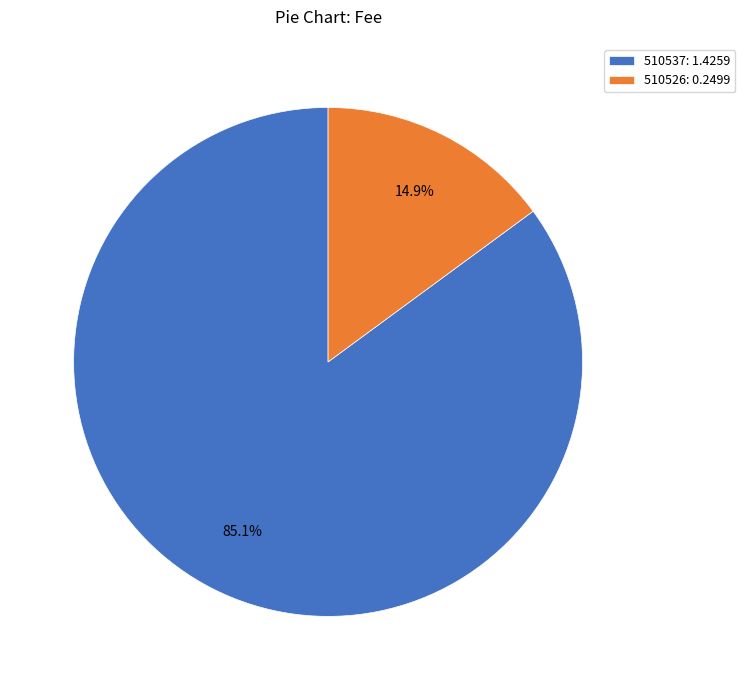

Approximately how many times larger is the value at 510526 compared to 510537?

0.2